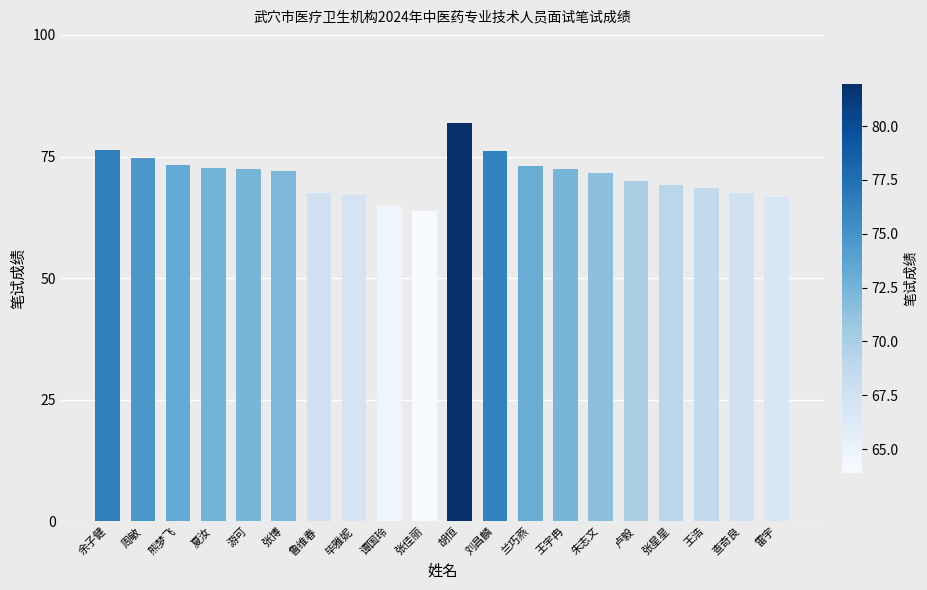

What is the change in value from 游可 to 谭国玲?

-7.6